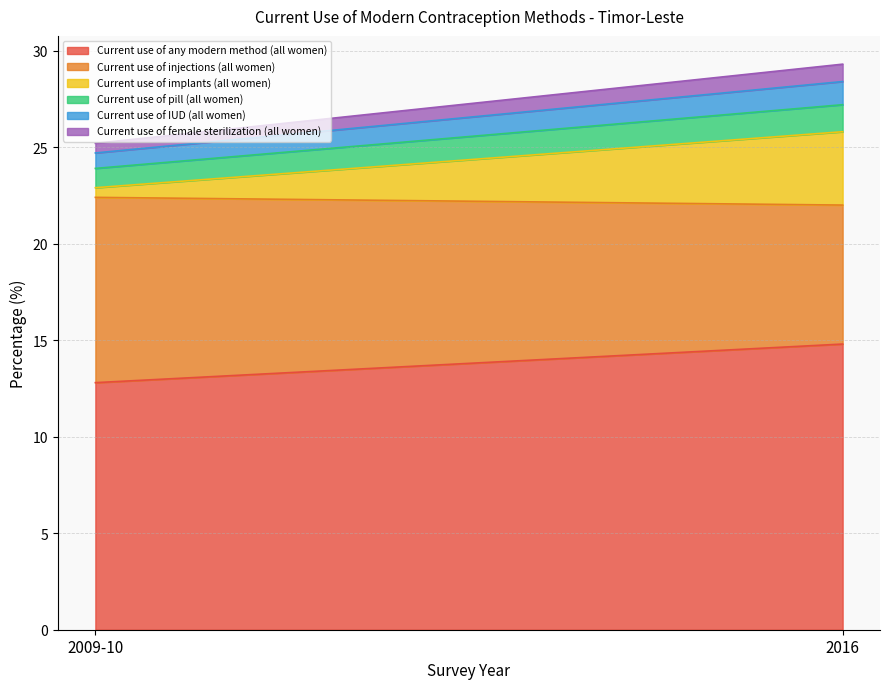

At which category does the chart reach its minimum across all series?

2009-10